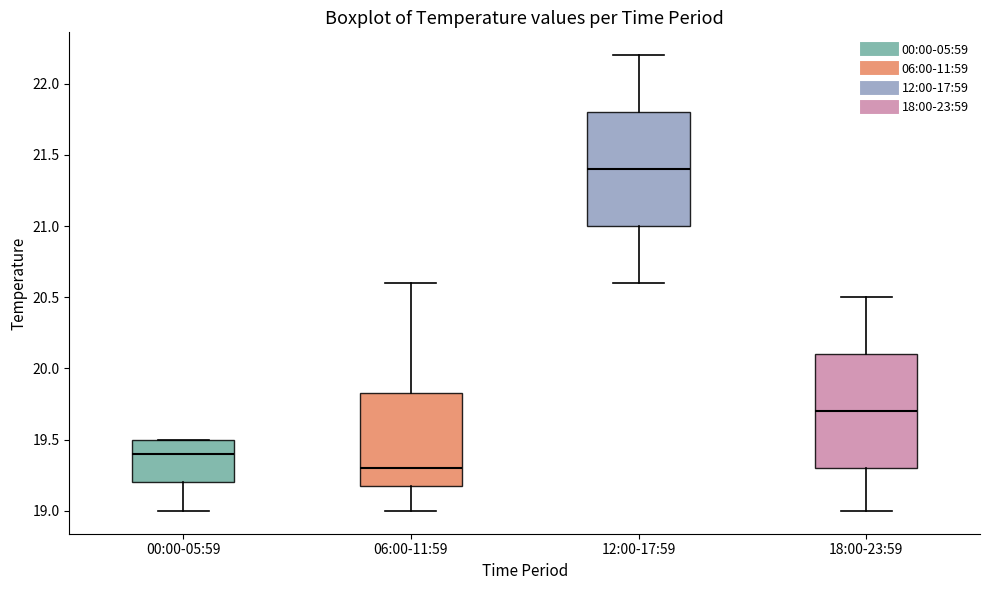

Reading left to right, read every box against the y-axis: the position of its median line, the range the box covers, and the ends of its whiskers. The values are not printed on the chart, so give them approximately, as read against the axis.

00:00-05:59: median 19.40, box 19.20 to 19.50, whiskers 19.00 to 19.50
06:00-11:59: median 19.30, box 19.20 to 19.85, whiskers 19.00 to 20.60
12:00-17:59: median 21.40, box 21.00 to 21.80, whiskers 20.60 to 22.20
18:00-23:59: median 19.70, box 19.30 to 20.10, whiskers 19.00 to 20.50